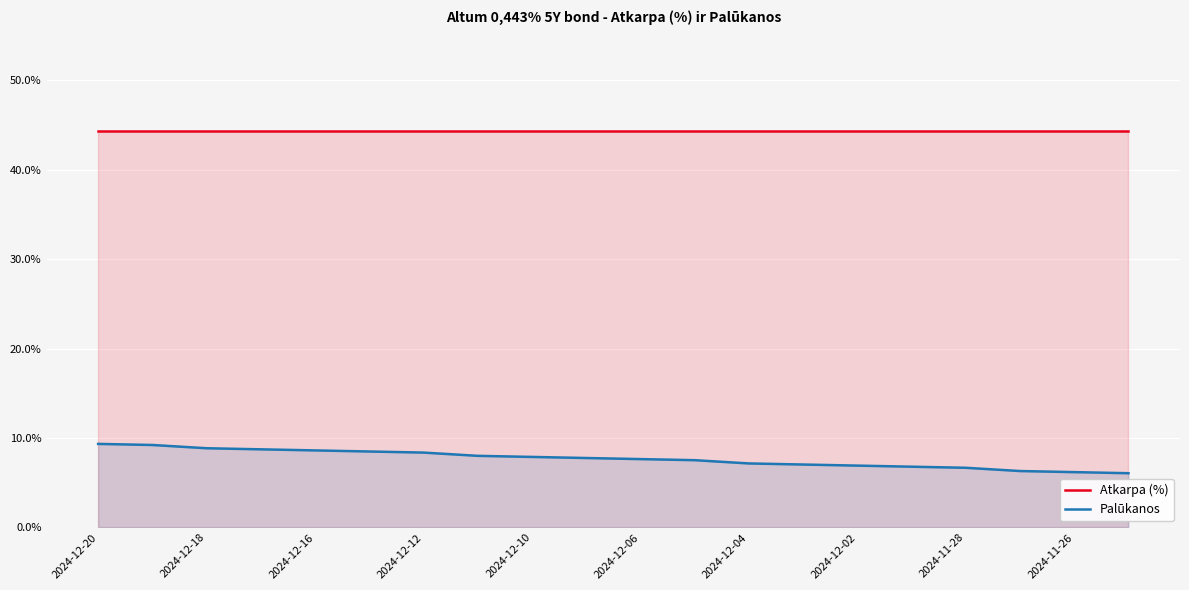

Between 14 and 19, which series saw the biggest shift?

Palūkanos